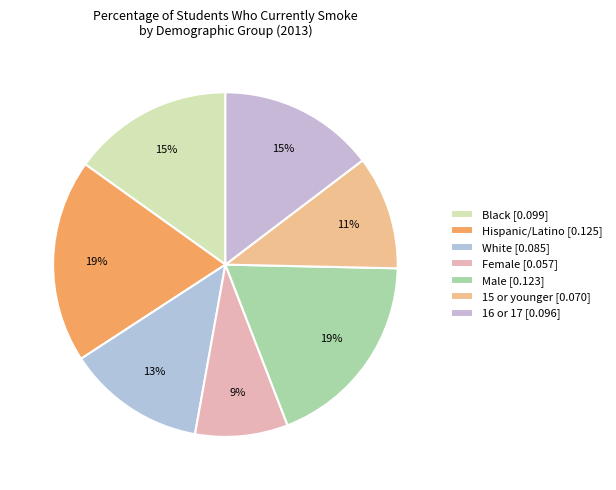

Which has a higher value, White or Female?

White